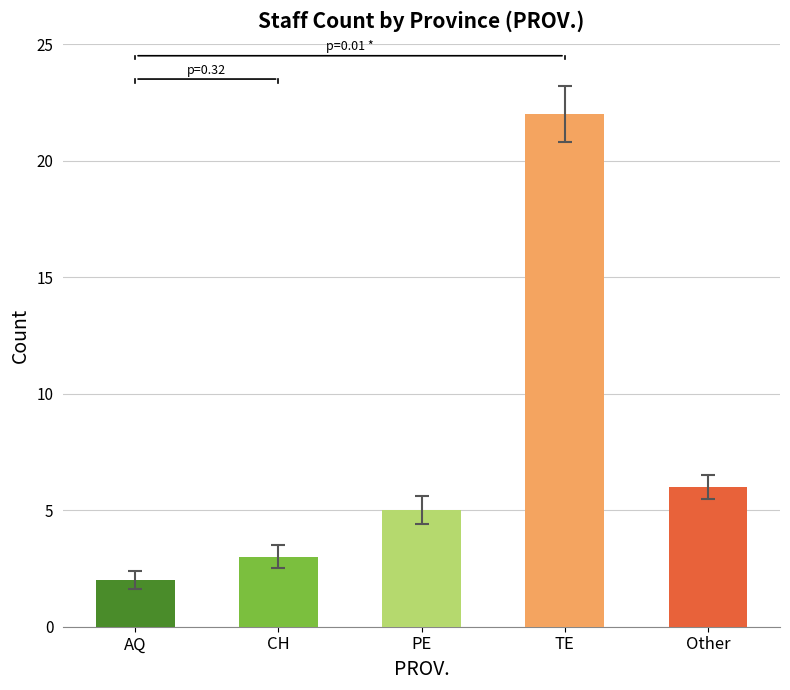

List the labels in order of value, largest first.

TE, Other, PE, CH, AQ